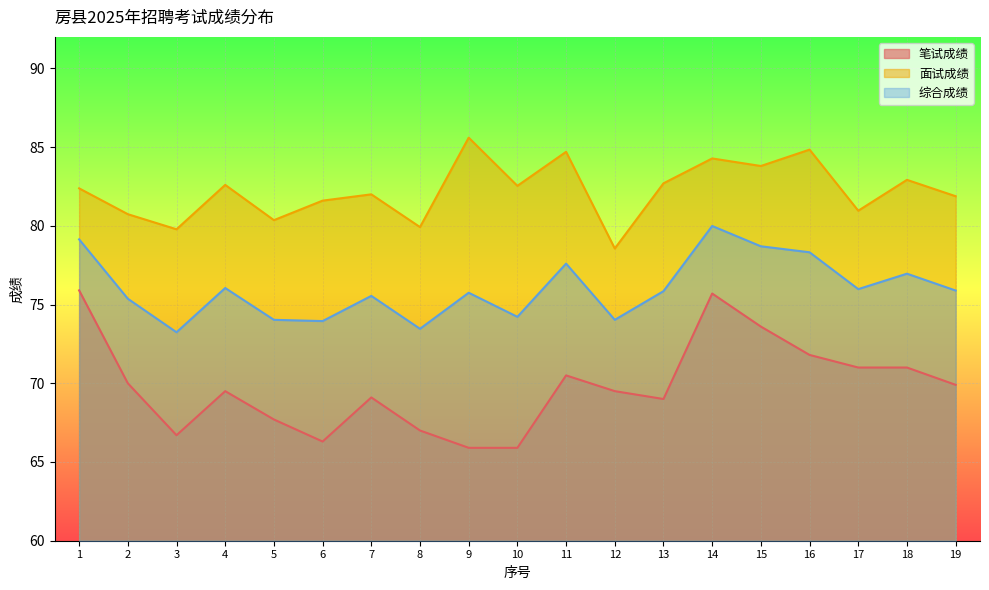

Where is the first local maximum for 综合成绩?

4